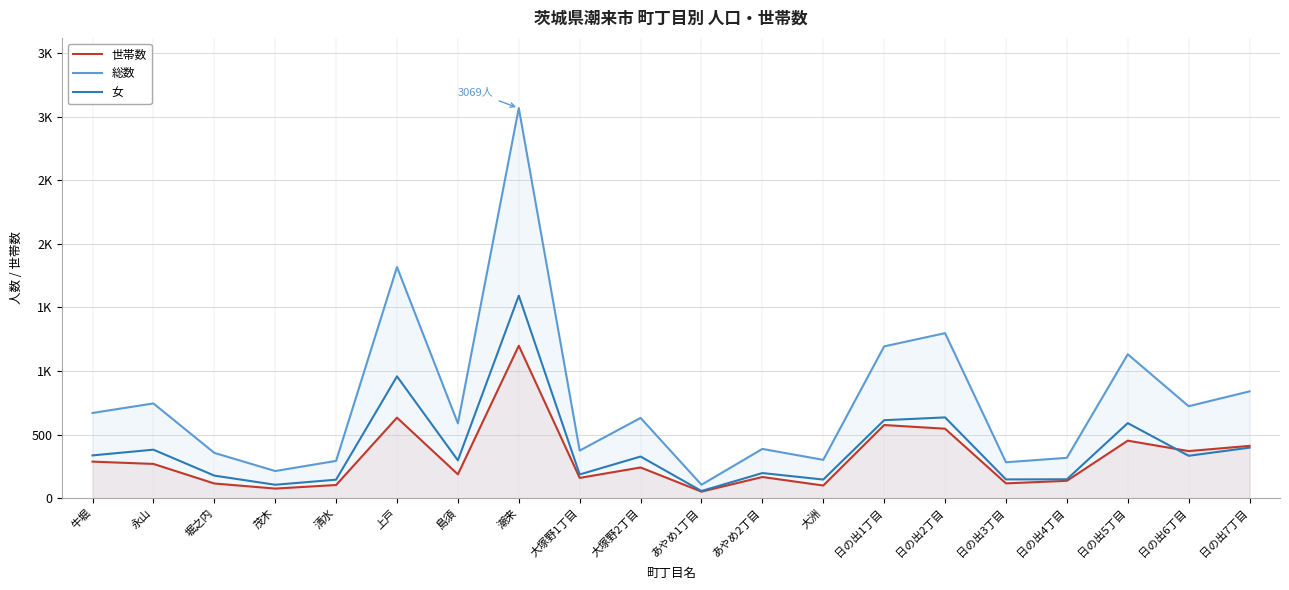

How many interior local peaks does the 世帯数 series have?

6